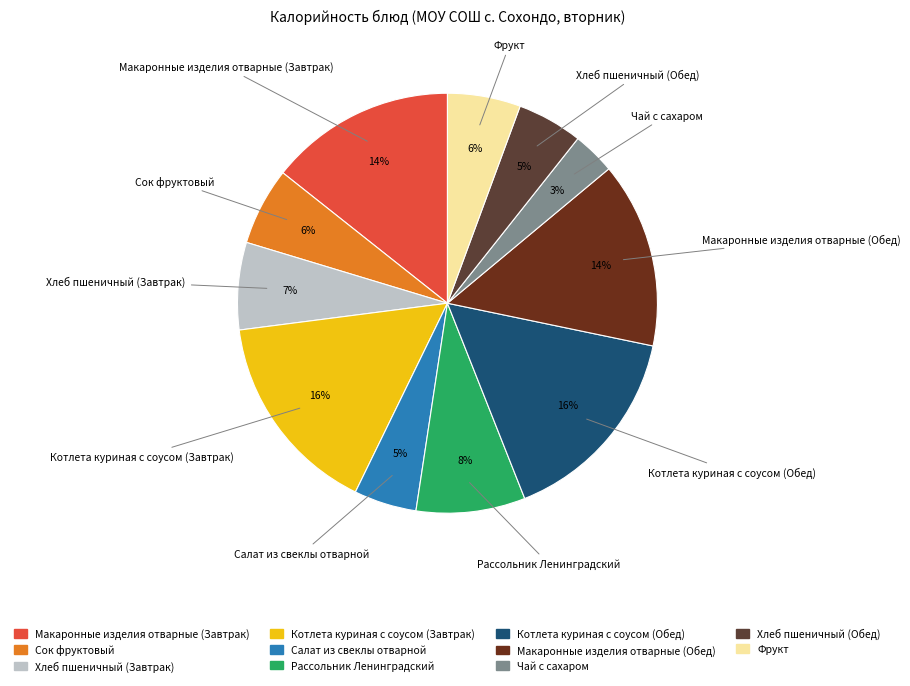

Do Котлета куриная с соусом (Обед) and Макаронные изделия отварные (Обед) together represent more than half of the pie?

No